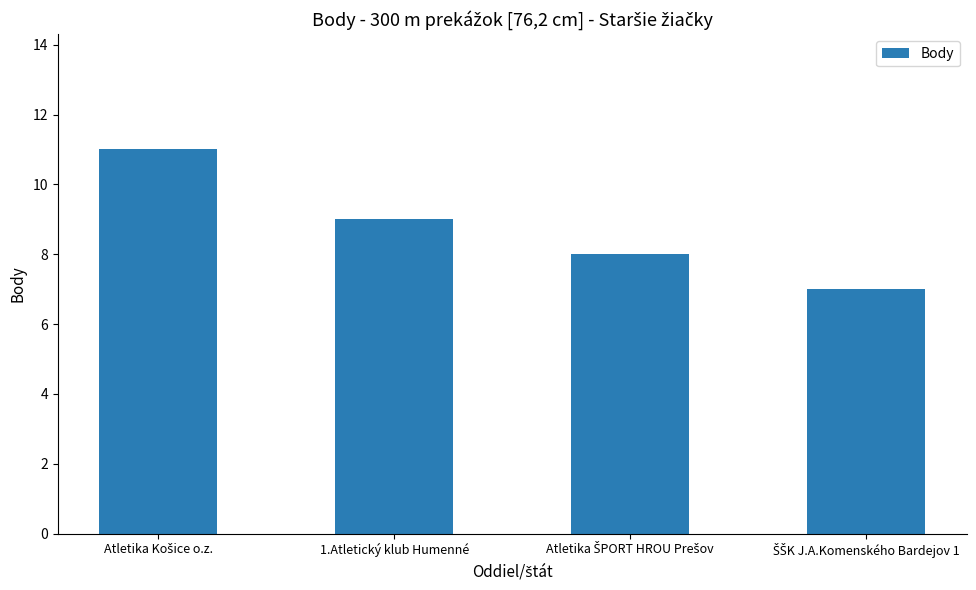

What is the value of the 4th bar from the left?

7